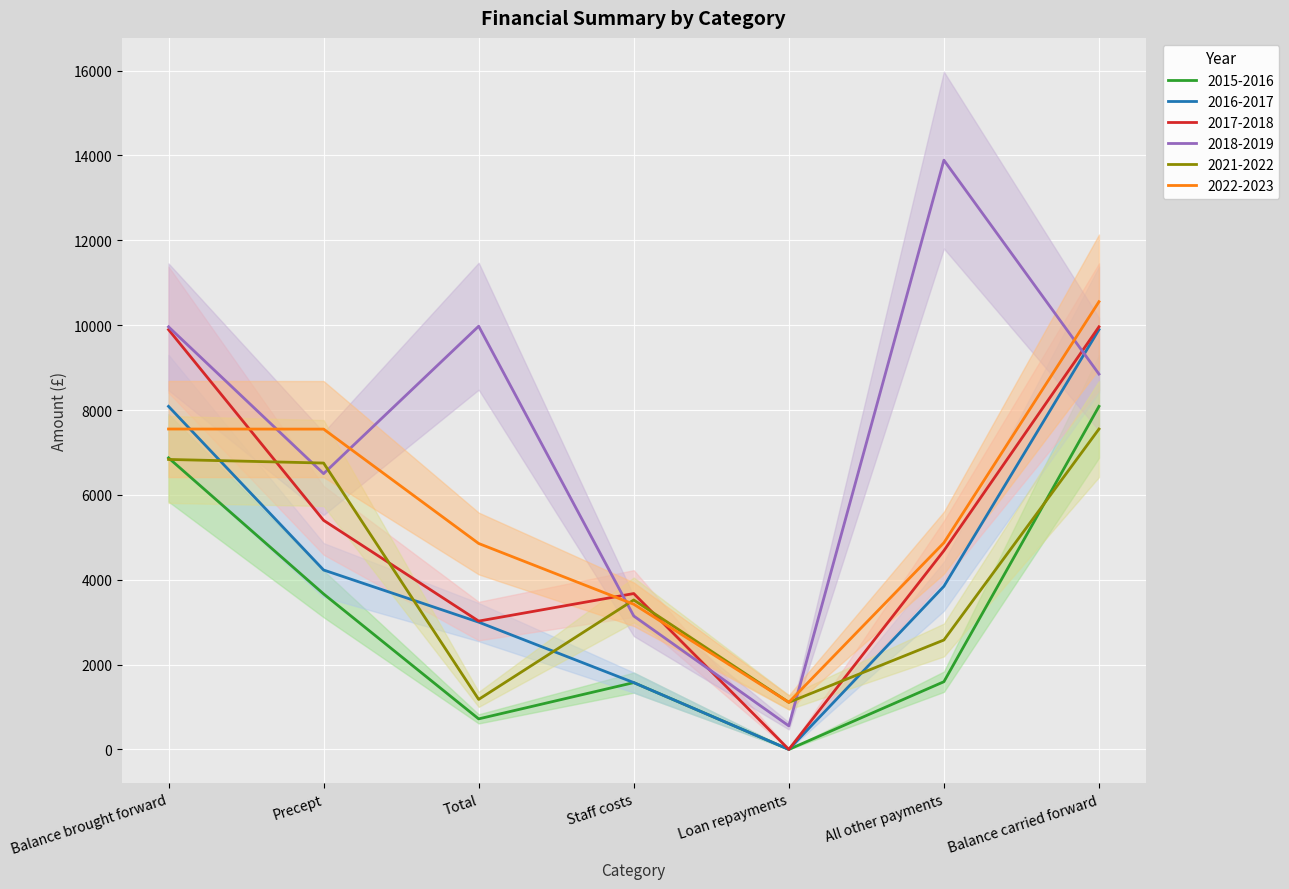

What is the difference between the 2017-2018 values at Total and Balance brought forward?

6870